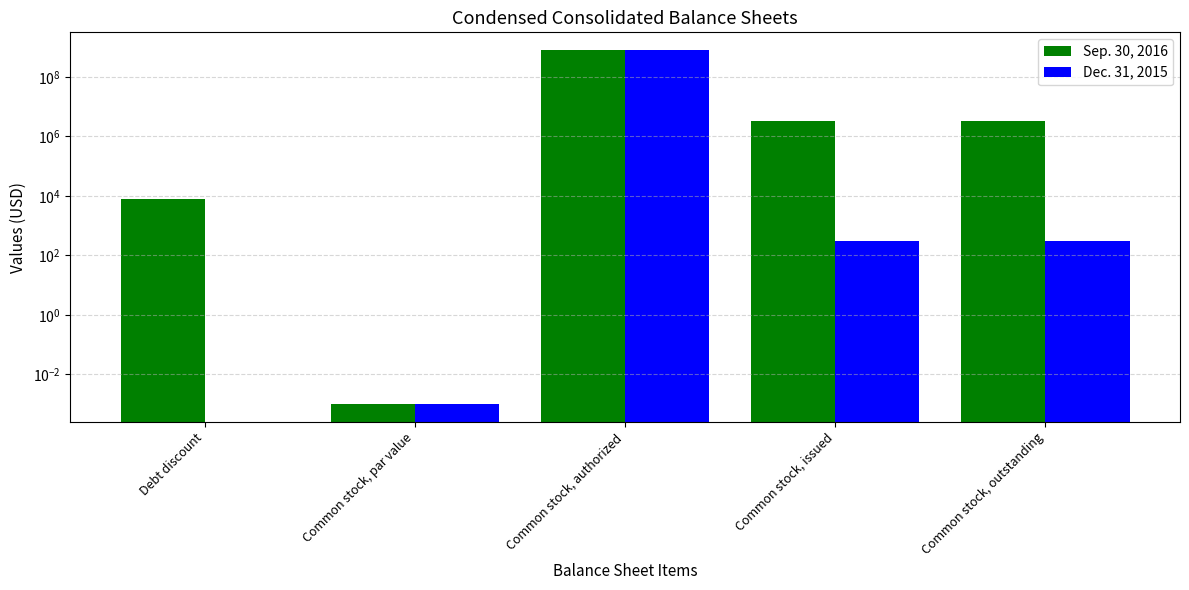

Which series has the largest total across all categories?

Sep. 30, 2016